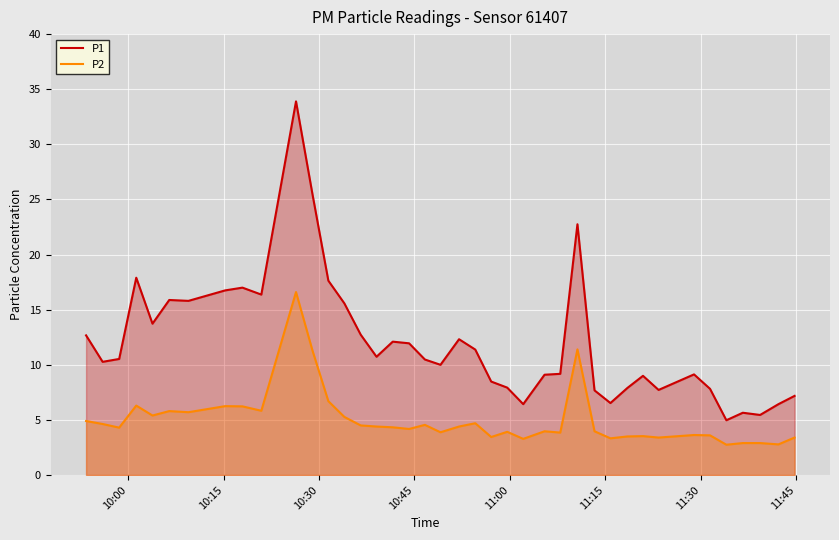

True or false: P2 and P1 cross at least once.

False